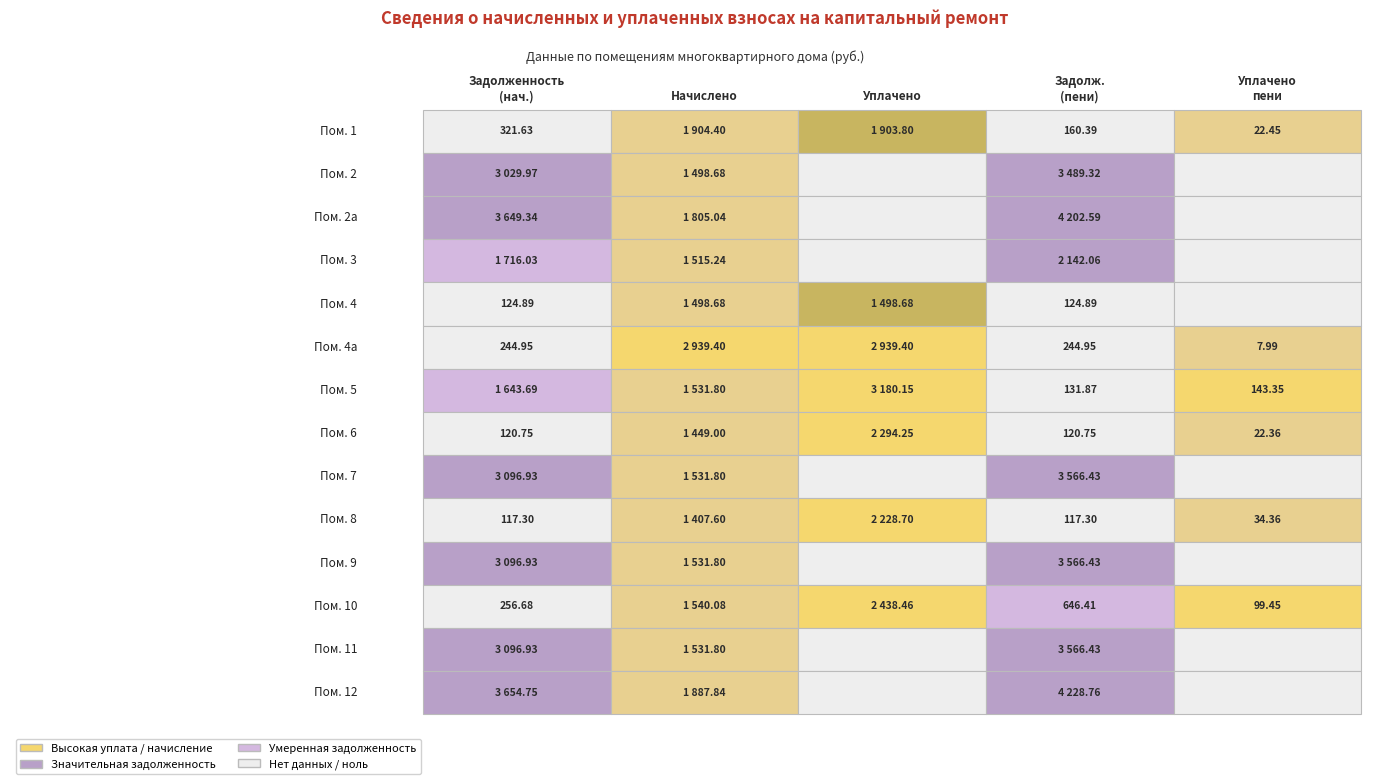

The value of 2а at 4 is -2274.5. True or false?

False